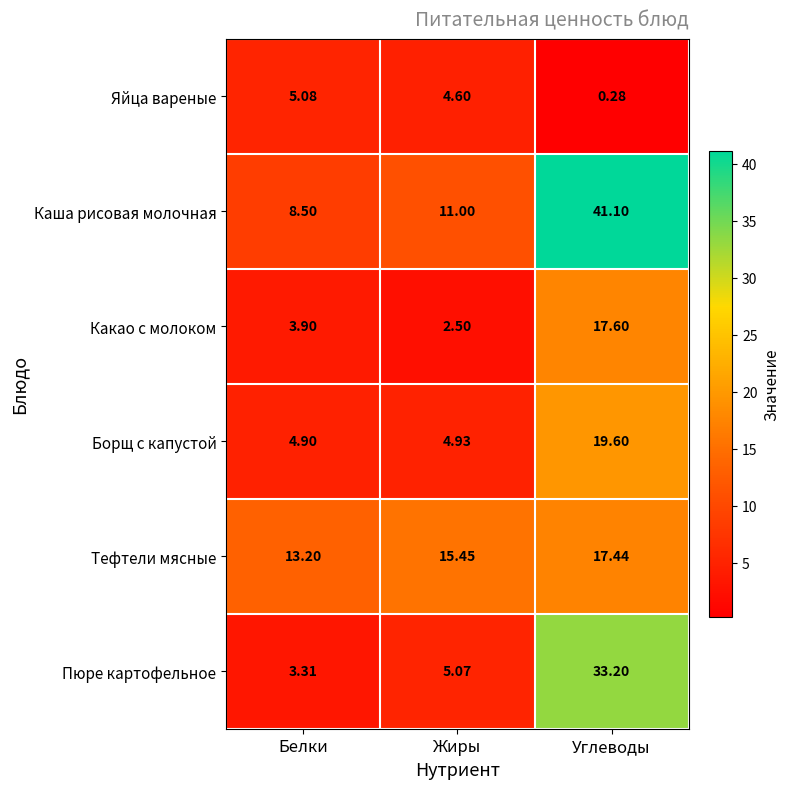

Where does the Яйца вареные series first go above 4?

Белки